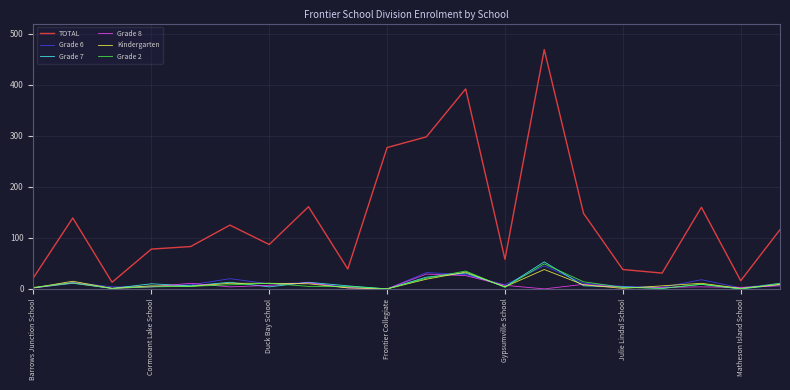

Does the chart display data point markers on the line(s)?

No